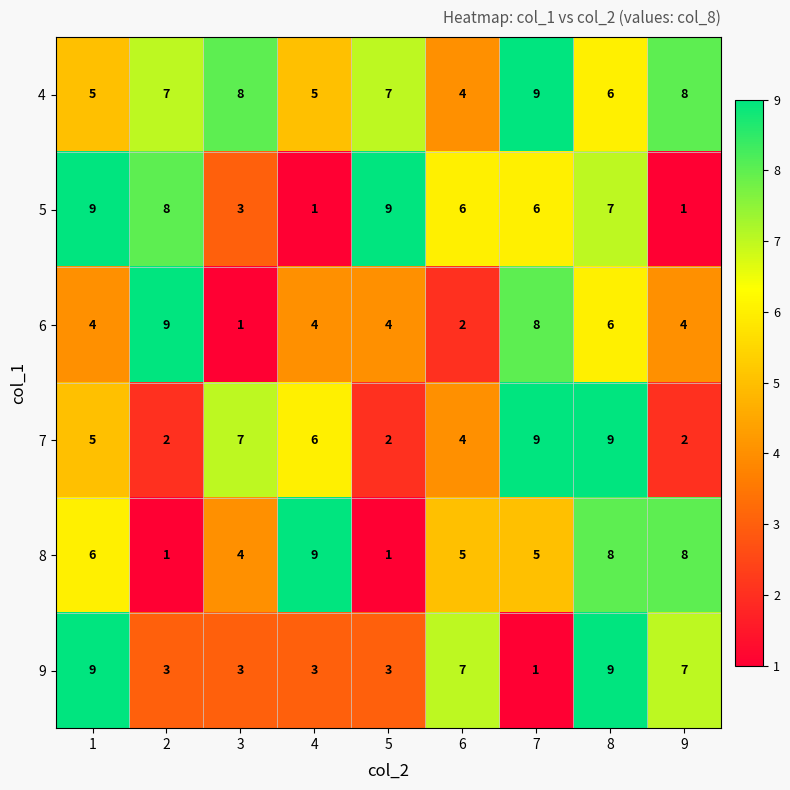

At which label does 4 reach its minimum?

6